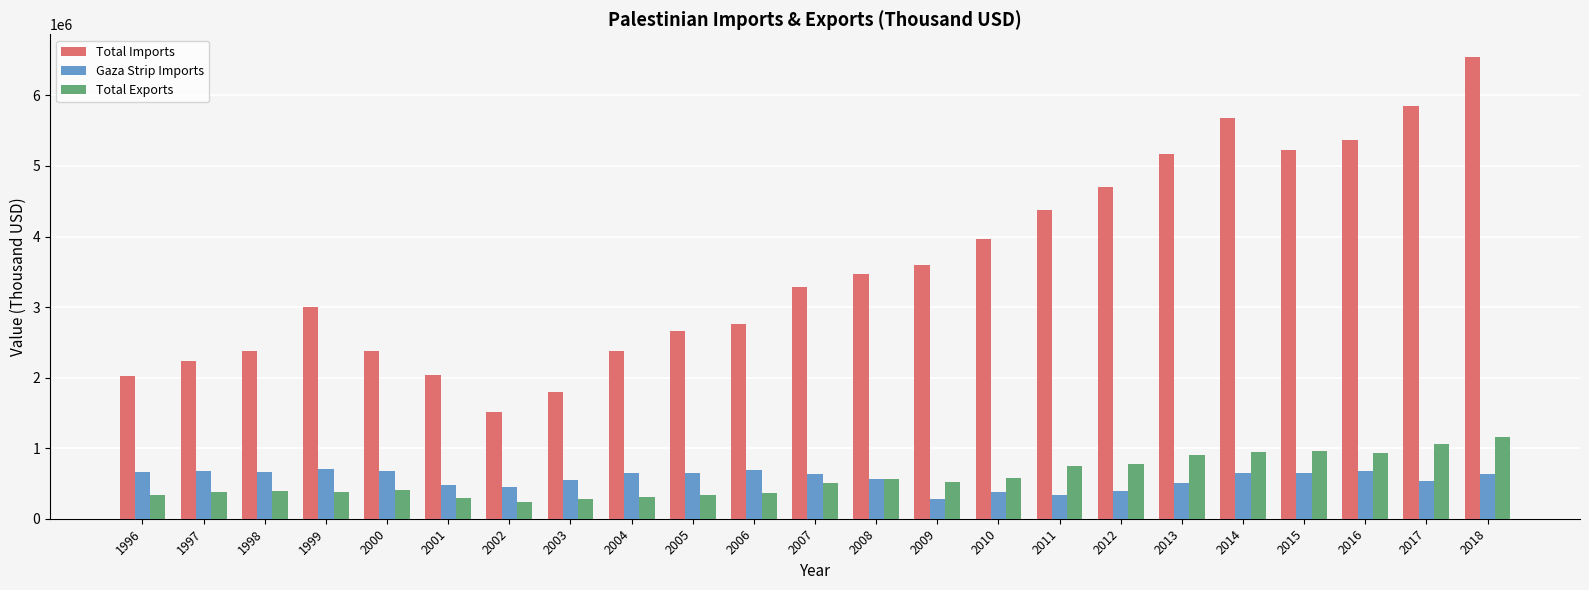

What is the maximum value for Total Imports?

6539589.5